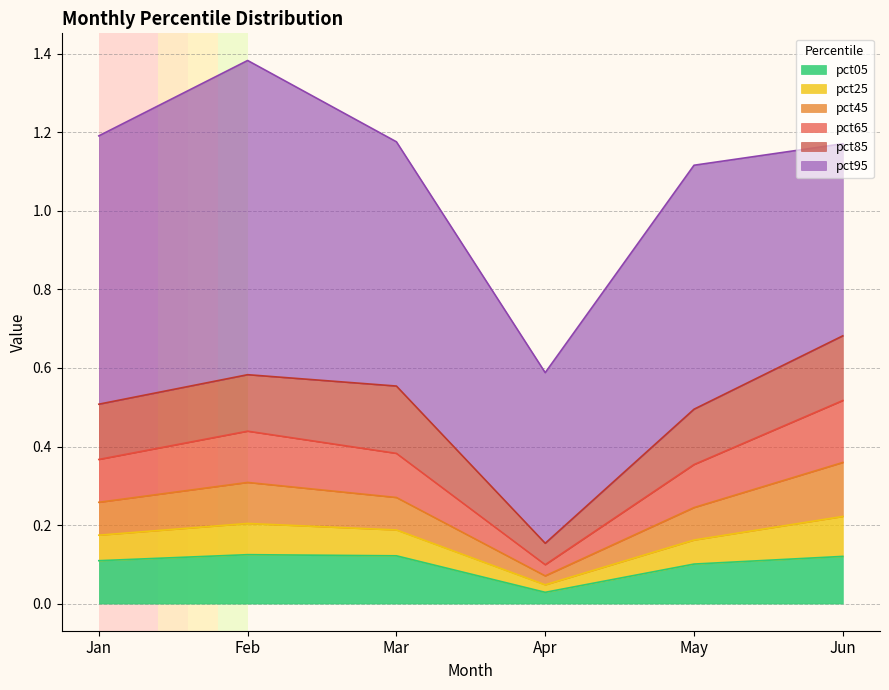

True or false: pct65 has more than 0 interior local peaks.

True